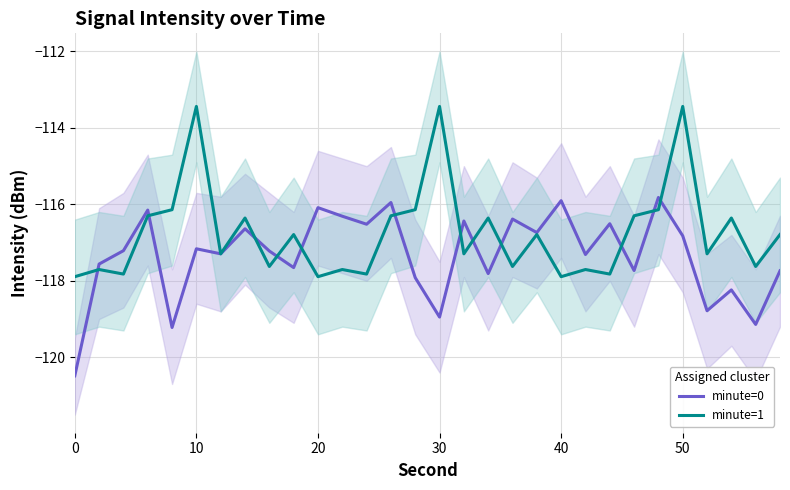

What is the difference between the maximum and second lowest values in the minute=1 series?

4.5